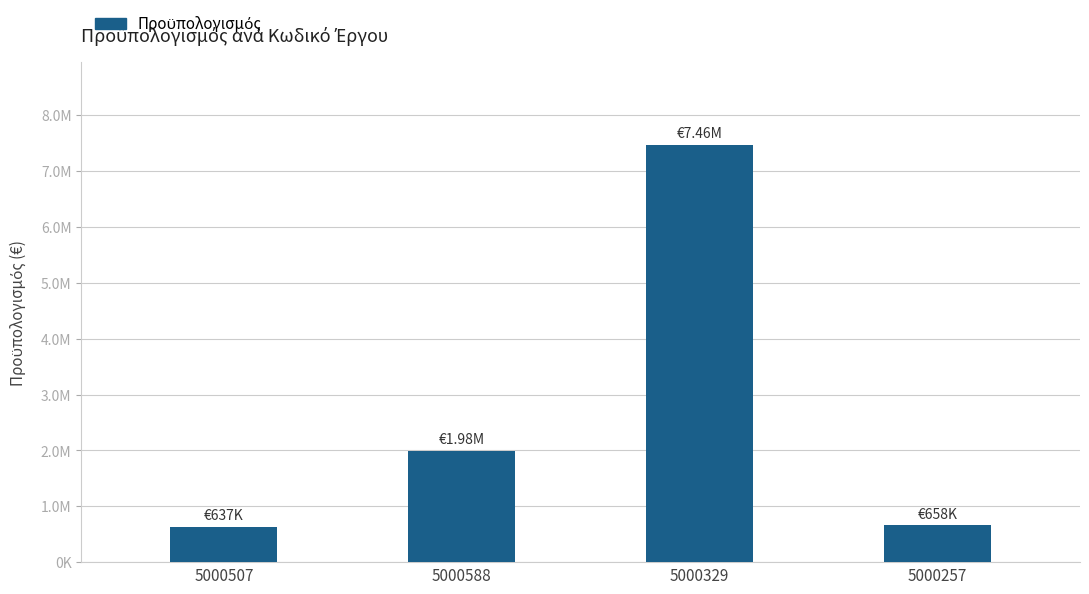

Reading left to right, extract all data points from this chart.

5000507=637202.0	5000588=1983660.0	5000329=7464742.0	5000257=658234.5